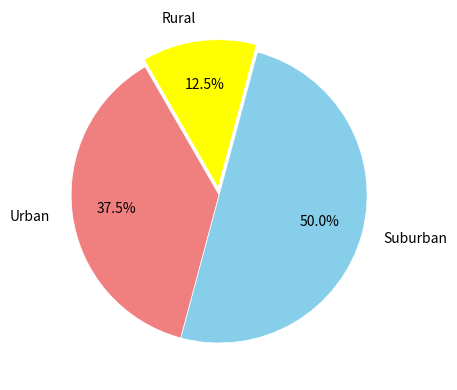

What is the ratio of the value at Rural to the value at Urban?

0.3